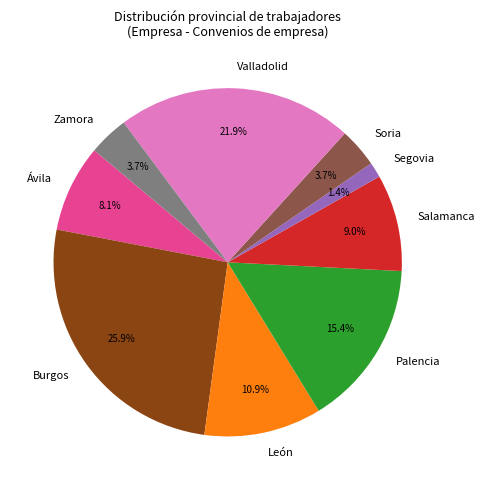

What is the ratio of the value at Ávila to the value at León?

0.7